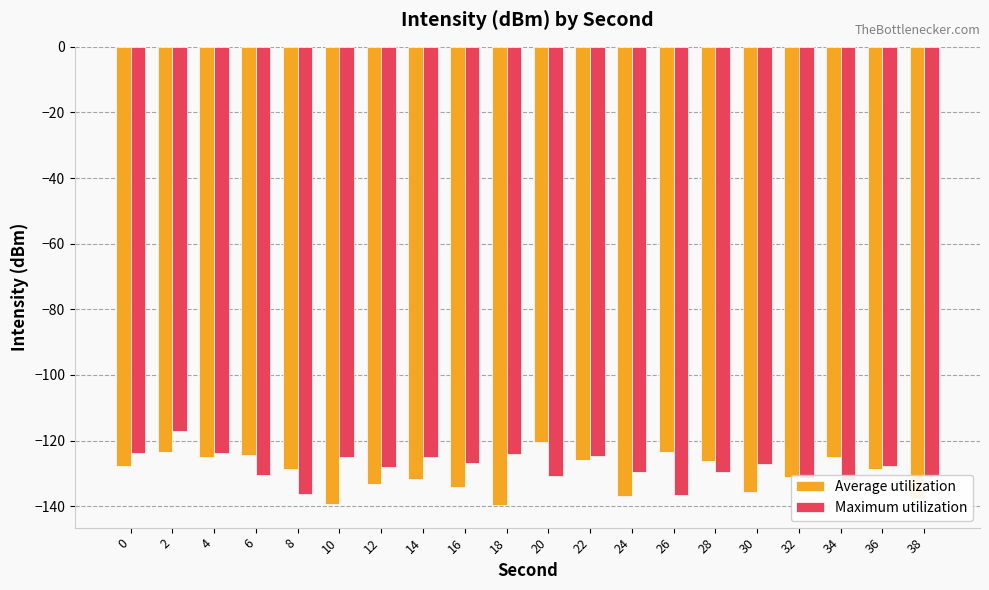

Rank the series by their maximum value, from lowest to highest.

Average utilization, Maximum utilization